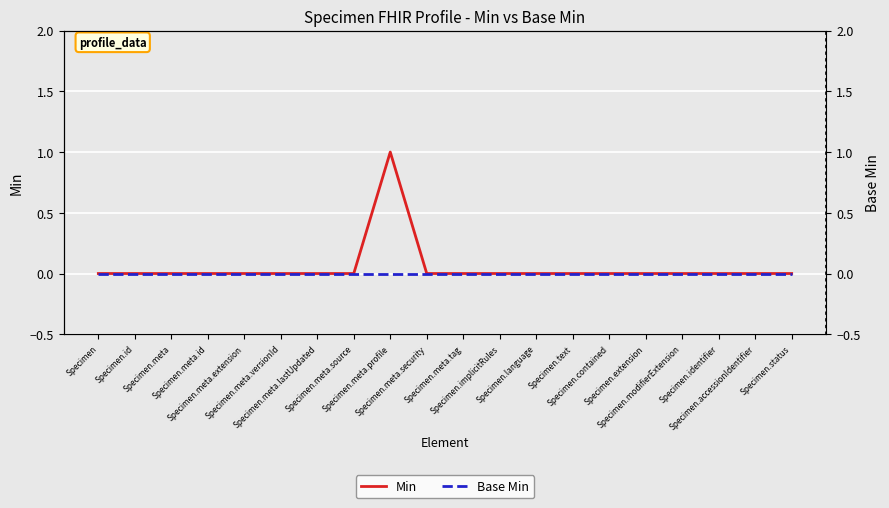

Reading left to right, list all the values displayed in this chart.

Min: Specimen=0	Specimen.id=0	Specimen.meta=0	Specimen.meta.id=0	Specimen.meta.extension=0	Specimen.meta.versionId=0	Specimen.meta.lastUpdated=0	Specimen.meta.source=0	Specimen.meta.profile=1	Specimen.meta.security=0	Specimen.meta.tag=0	Specimen.implicitRules=0	Specimen.language=0	Specimen.text=0	Specimen.contained=0	Specimen.extension=0	Specimen.modifierExtension=0	Specimen.identifier=0	Specimen.accessionIdentifier=0	Specimen.status=0
Base Min: Specimen=0	Specimen.id=0	Specimen.meta=0	Specimen.meta.id=0	Specimen.meta.extension=0	Specimen.meta.versionId=0	Specimen.meta.lastUpdated=0	Specimen.meta.source=0	Specimen.meta.profile=0	Specimen.meta.security=0	Specimen.meta.tag=0	Specimen.implicitRules=0	Specimen.language=0	Specimen.text=0	Specimen.contained=0	Specimen.extension=0	Specimen.modifierExtension=0	Specimen.identifier=0	Specimen.accessionIdentifier=0	Specimen.status=0